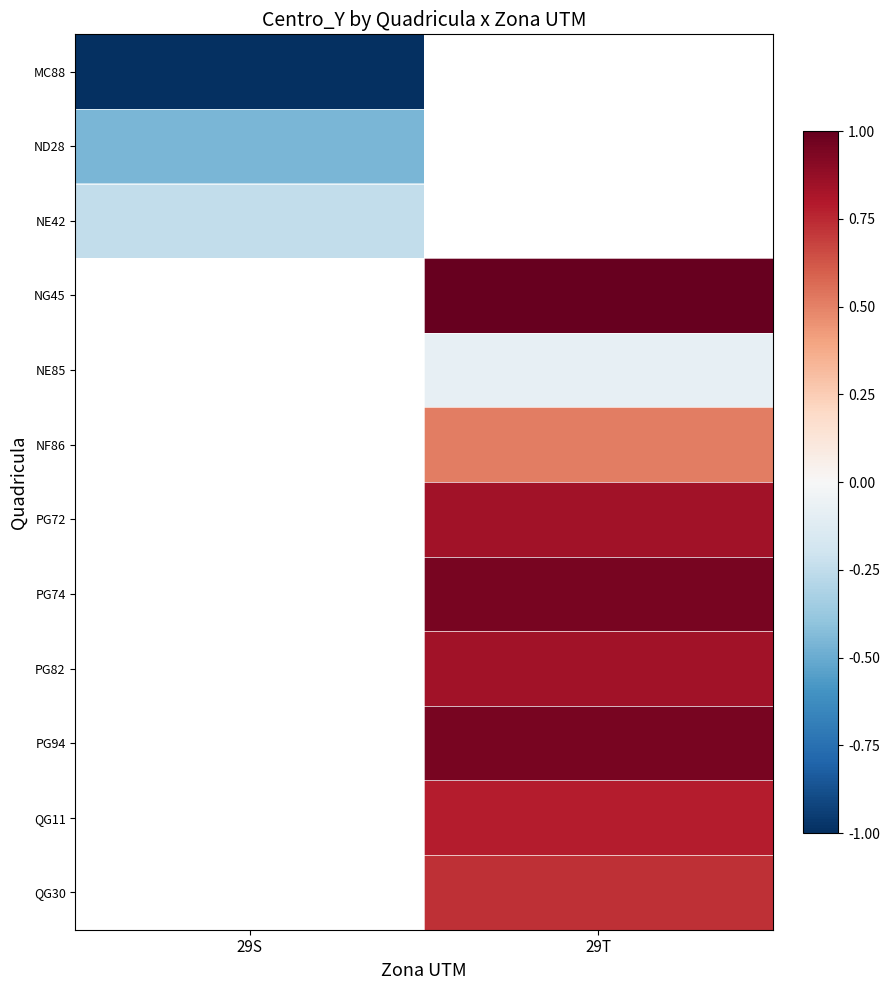

What is the maximum value shown in the chart?

1.0